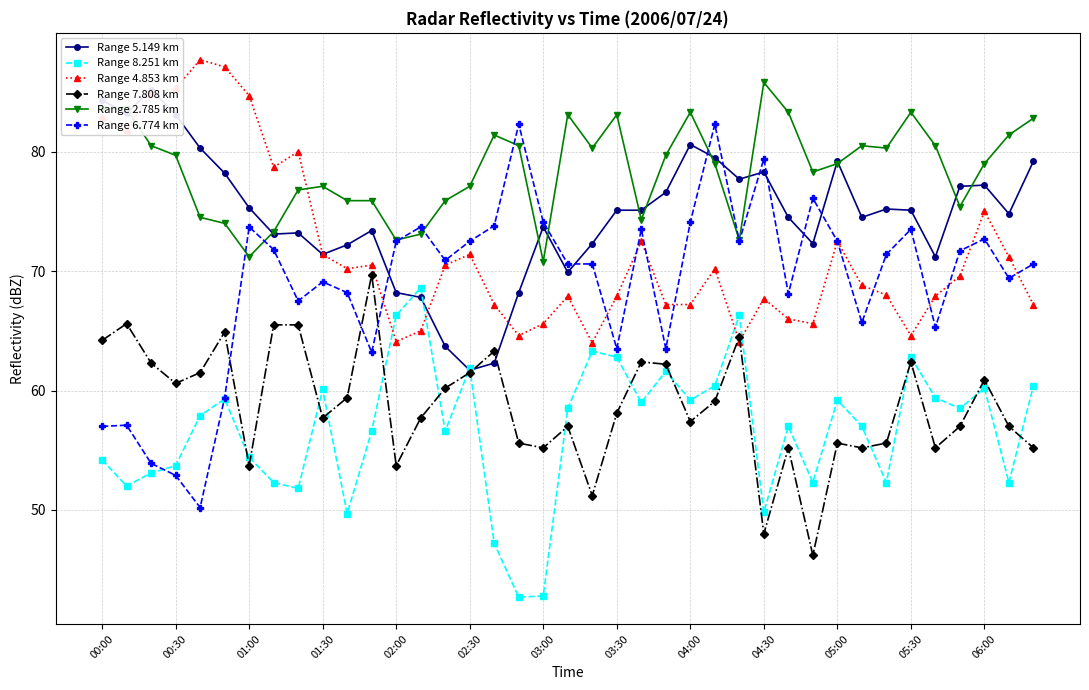

At which category does Range 7.808 km reach its first local valley?

00:30